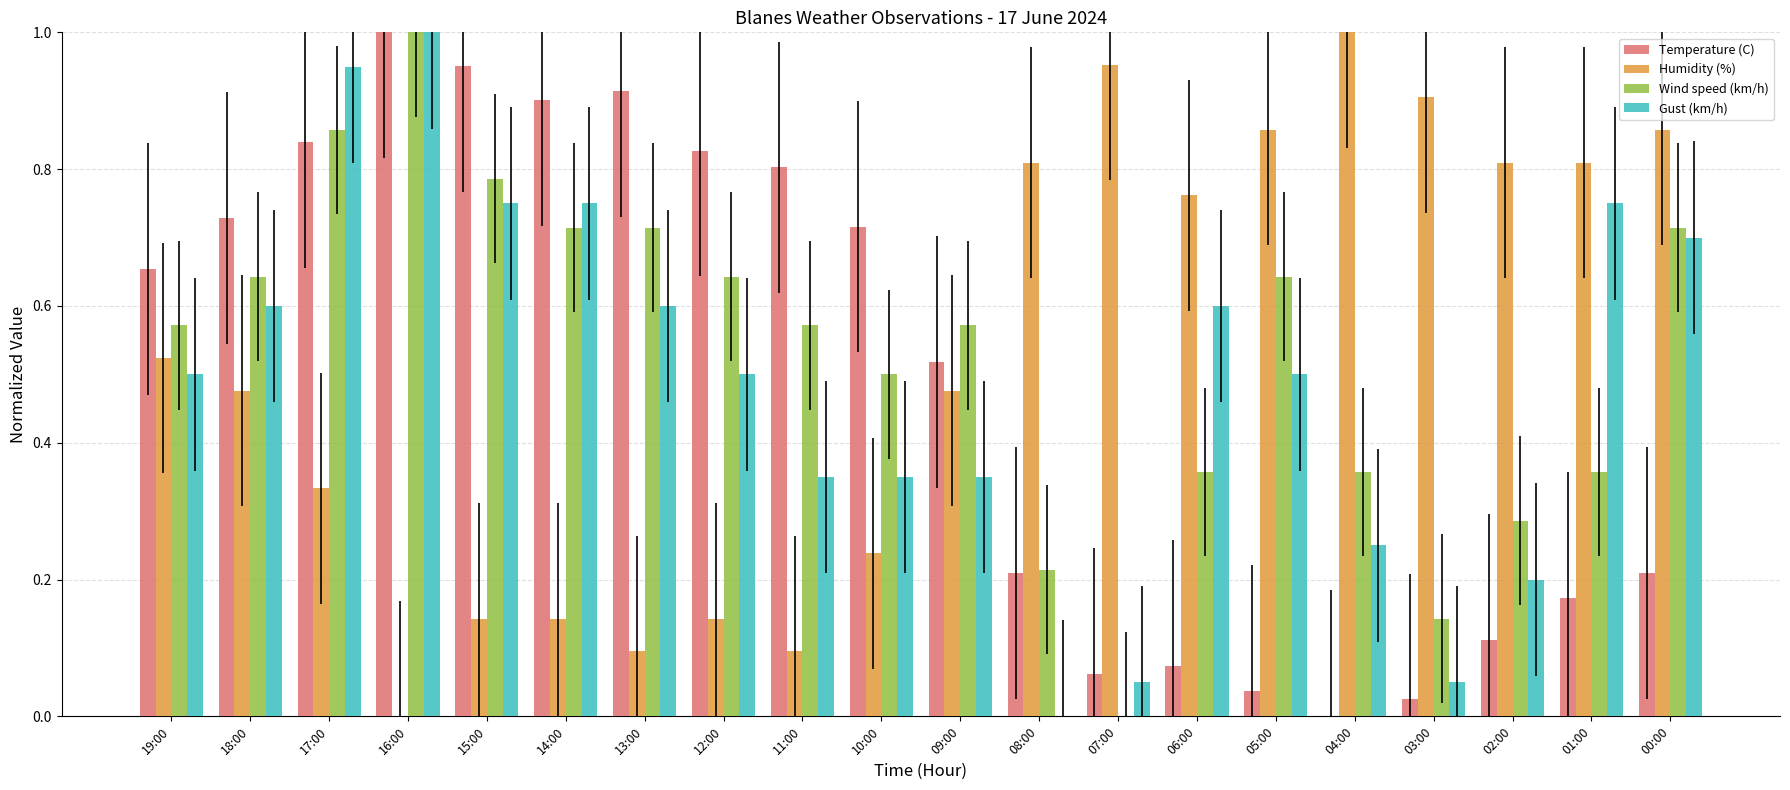

True or false: Humidity (%) has a value of 0.9 at 05:00.

True